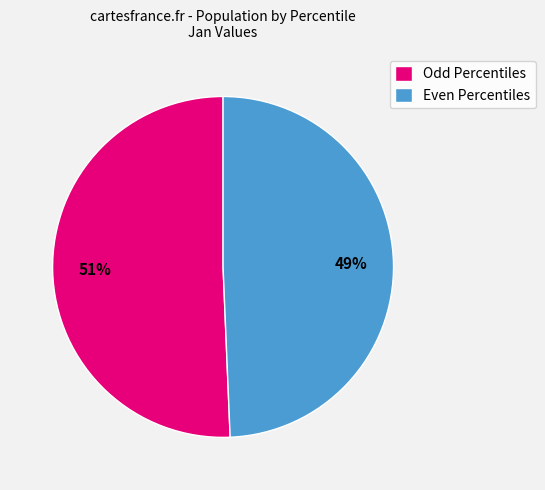

What percentage is the Odd Percentiles slice, to the nearest percent?

51%